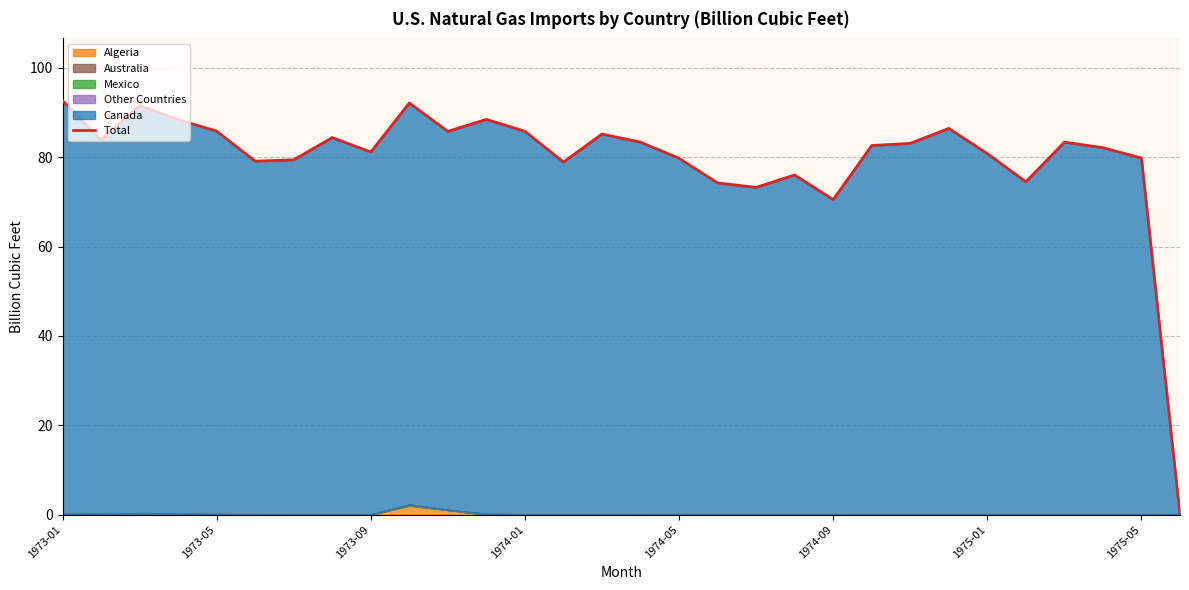

Reading left to right, list all the values displayed in this chart.

92.7	83.9	91.6	88.4	85.8	79.1	79.4	84.4	81.2	92.2	85.8	88.5	85.8	78.9	85.2	83.4	79.8	74.2	73.2	76.0	70.5	82.6	83.1	86.5	80.8	74.5	83.4	82.1	79.8	0.0